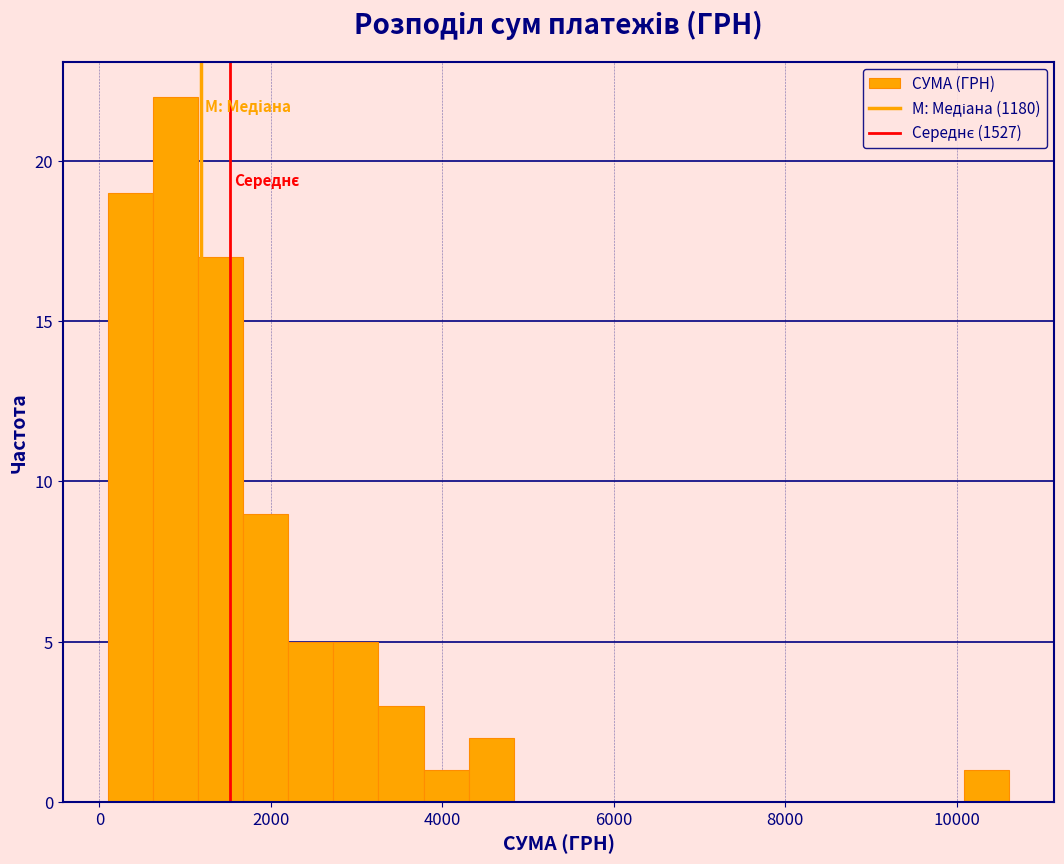

Around what value on the x-axis is the tallest bar? Give the approximate position of its centre, as read against the axis.

800